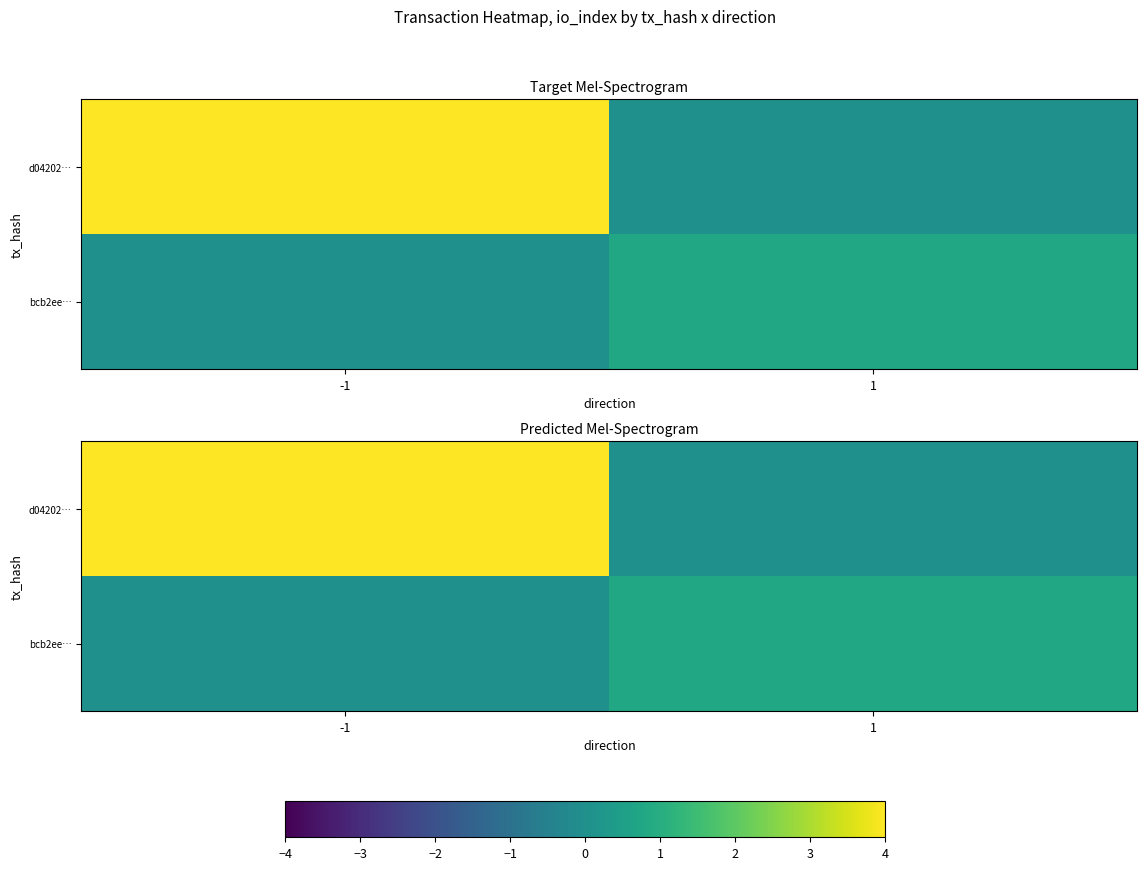

What is the average value of the d04202… series?

2.0